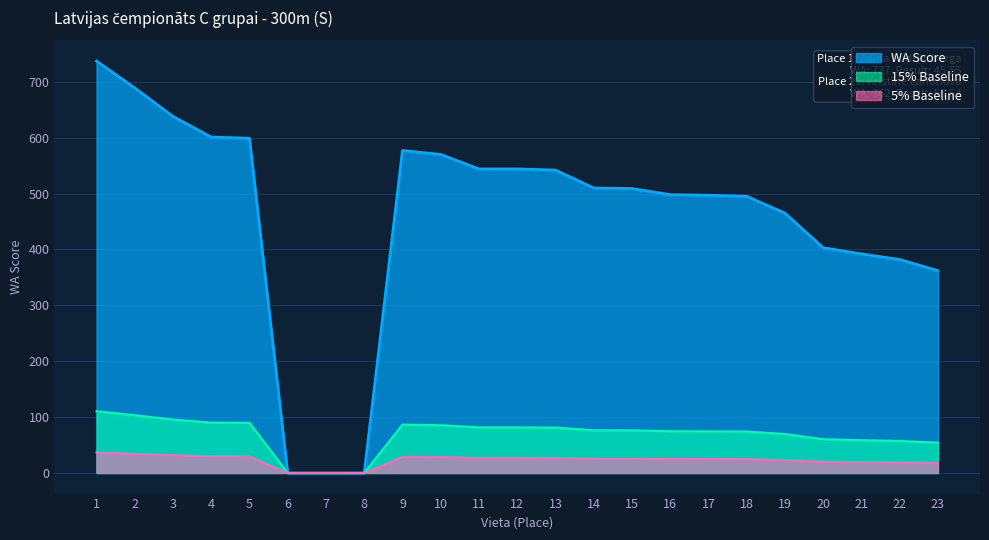

How many categories are shown in the chart?

23